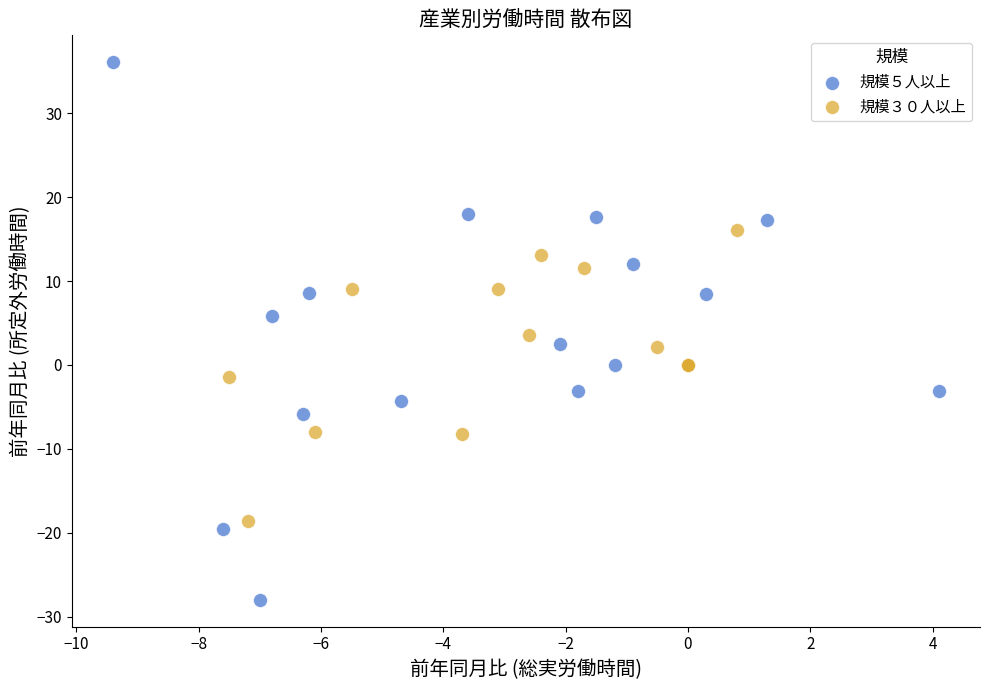

Which series reaches the minimum Y coordinate?

規模５人以上